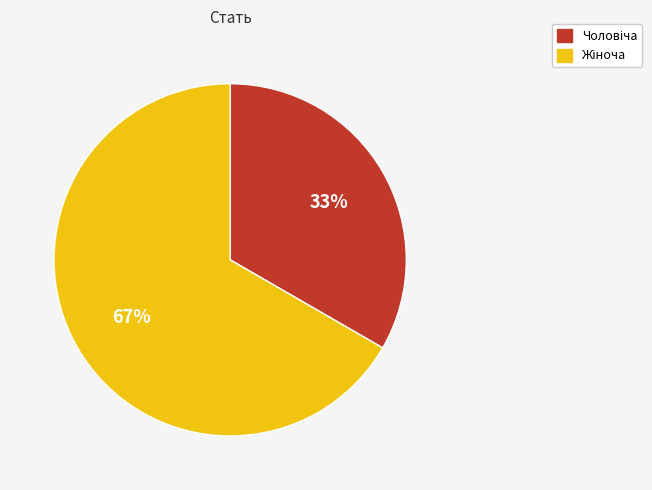

Is there a majority slice in this chart?

Yes